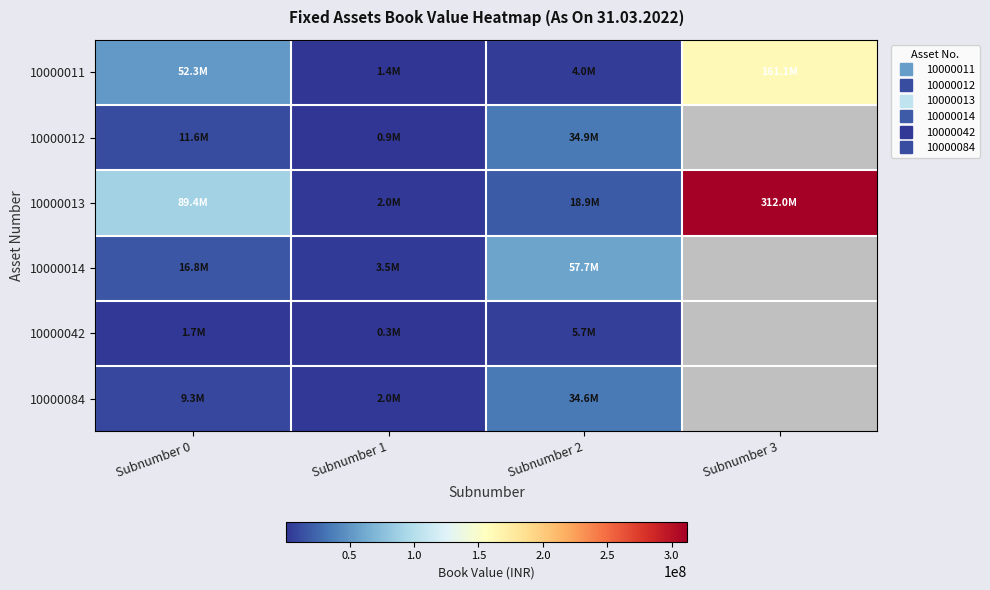

What is the greatest value displayed?

311962563.0